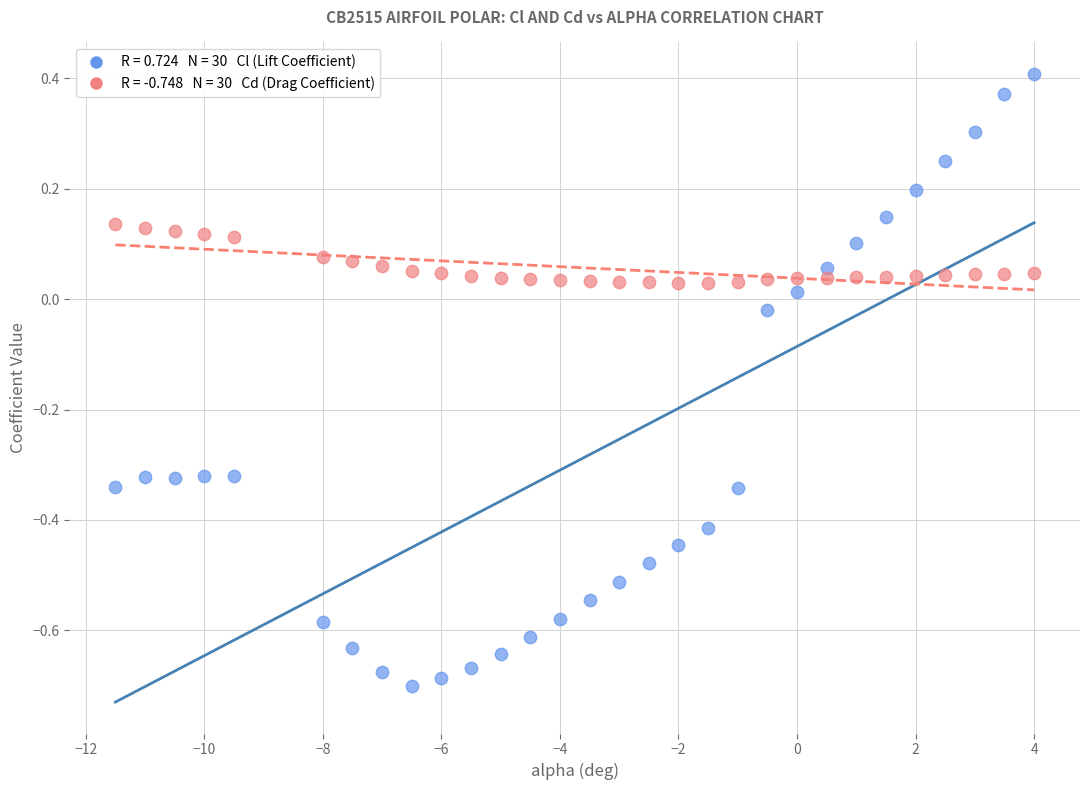

Across all data points, what is the range of Y values (max minus min)?

1.1